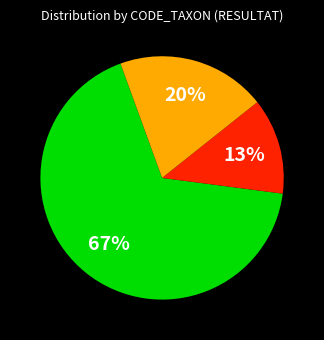

Is there a majority slice in this chart?

Yes